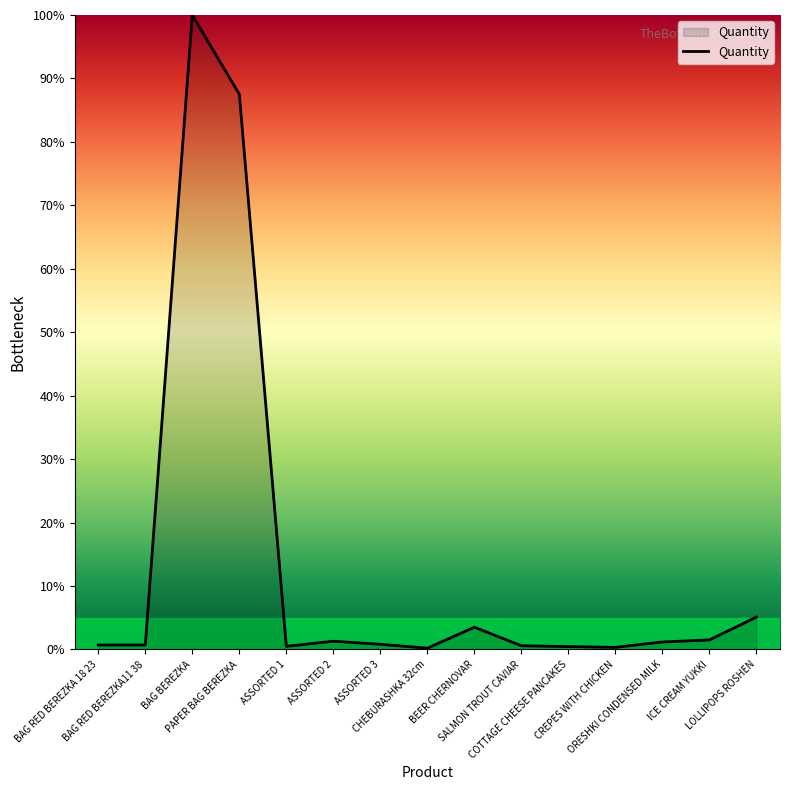

What is the greatest value displayed?

100.0